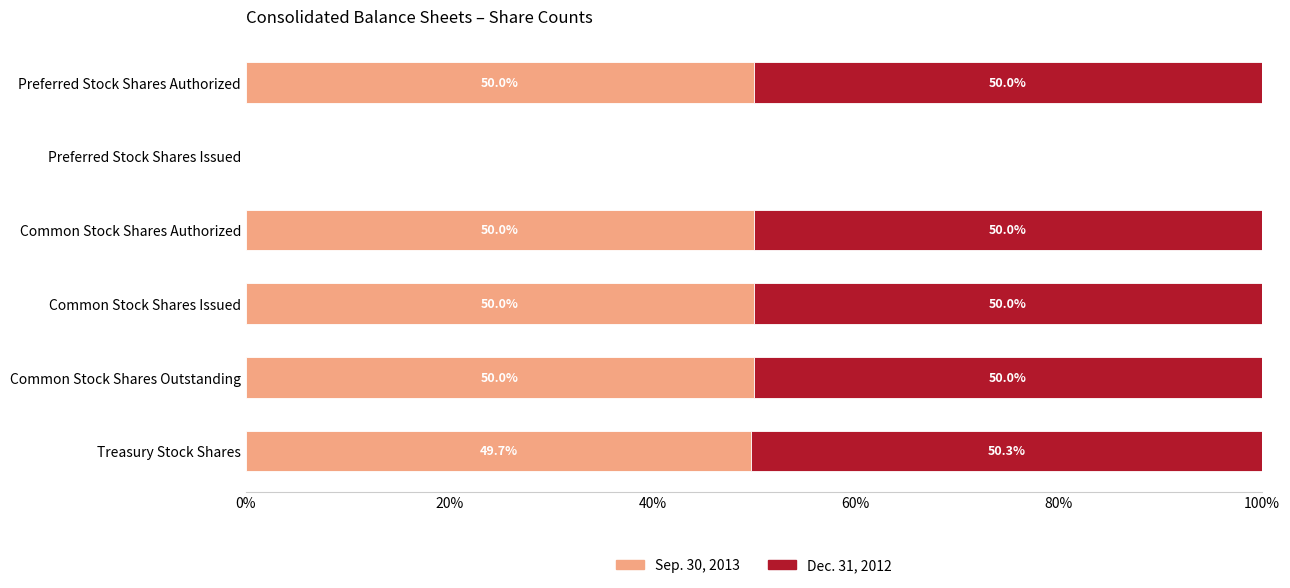

What is the sum of all Sep. 30, 2013 values?

249.7